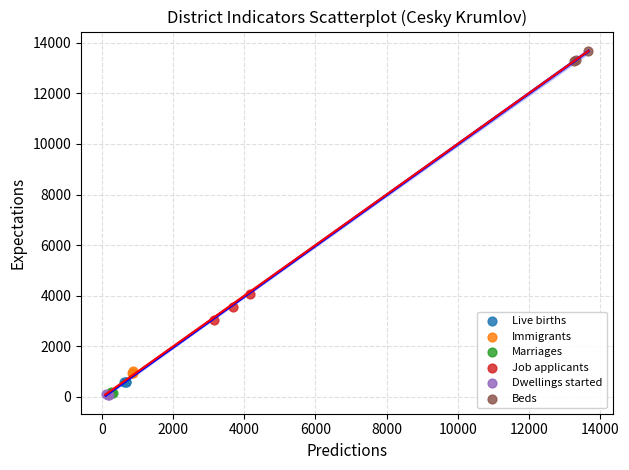

Which series reaches the maximum Y coordinate?

Beds